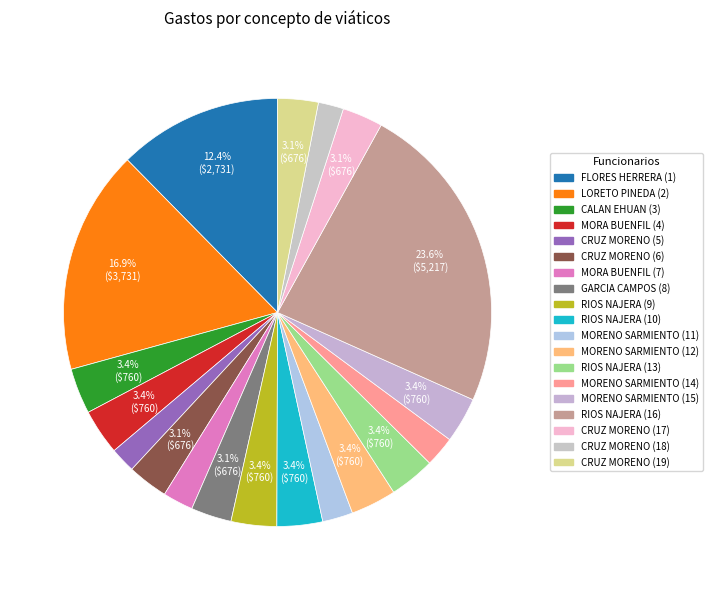

The CRUZ MORENO (6) slice represents 3% of the pie. True or false?

True